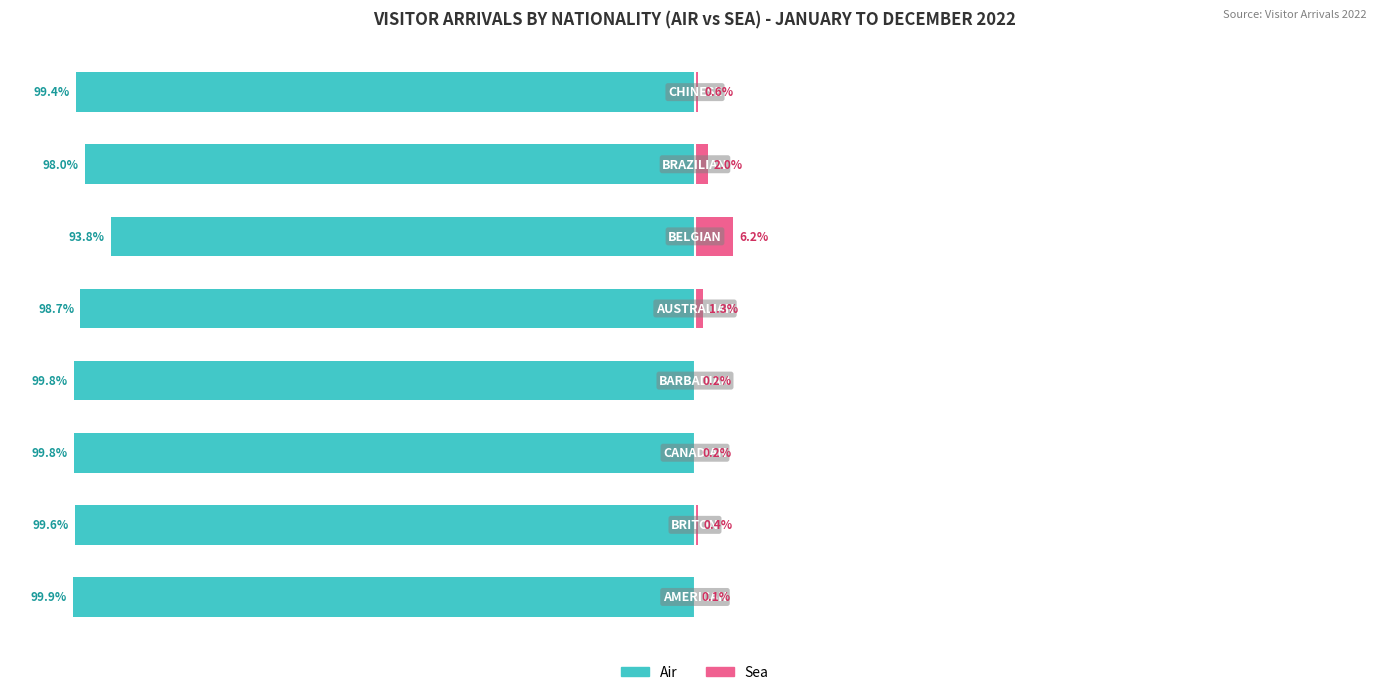

Which has a higher value, 7 or 3?

7